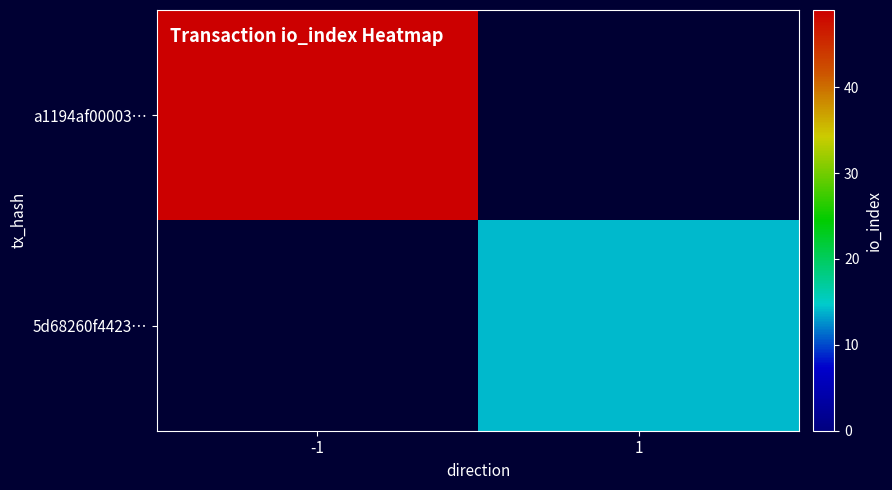

Read the 5d68260f4423… value at 1.

14.0